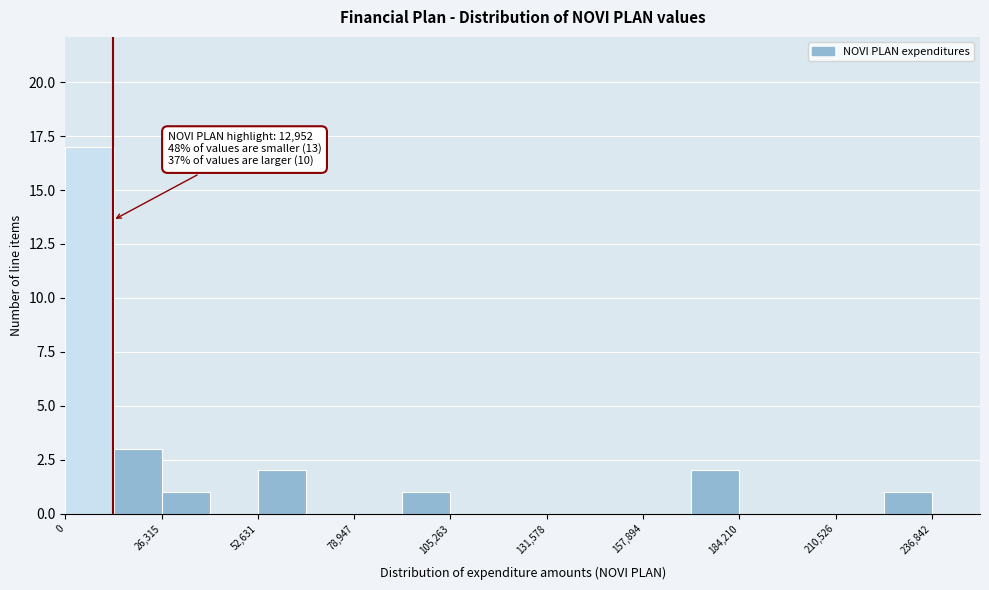

Read against the x-axis, roughly where is the centre of the tallest bar?

5000